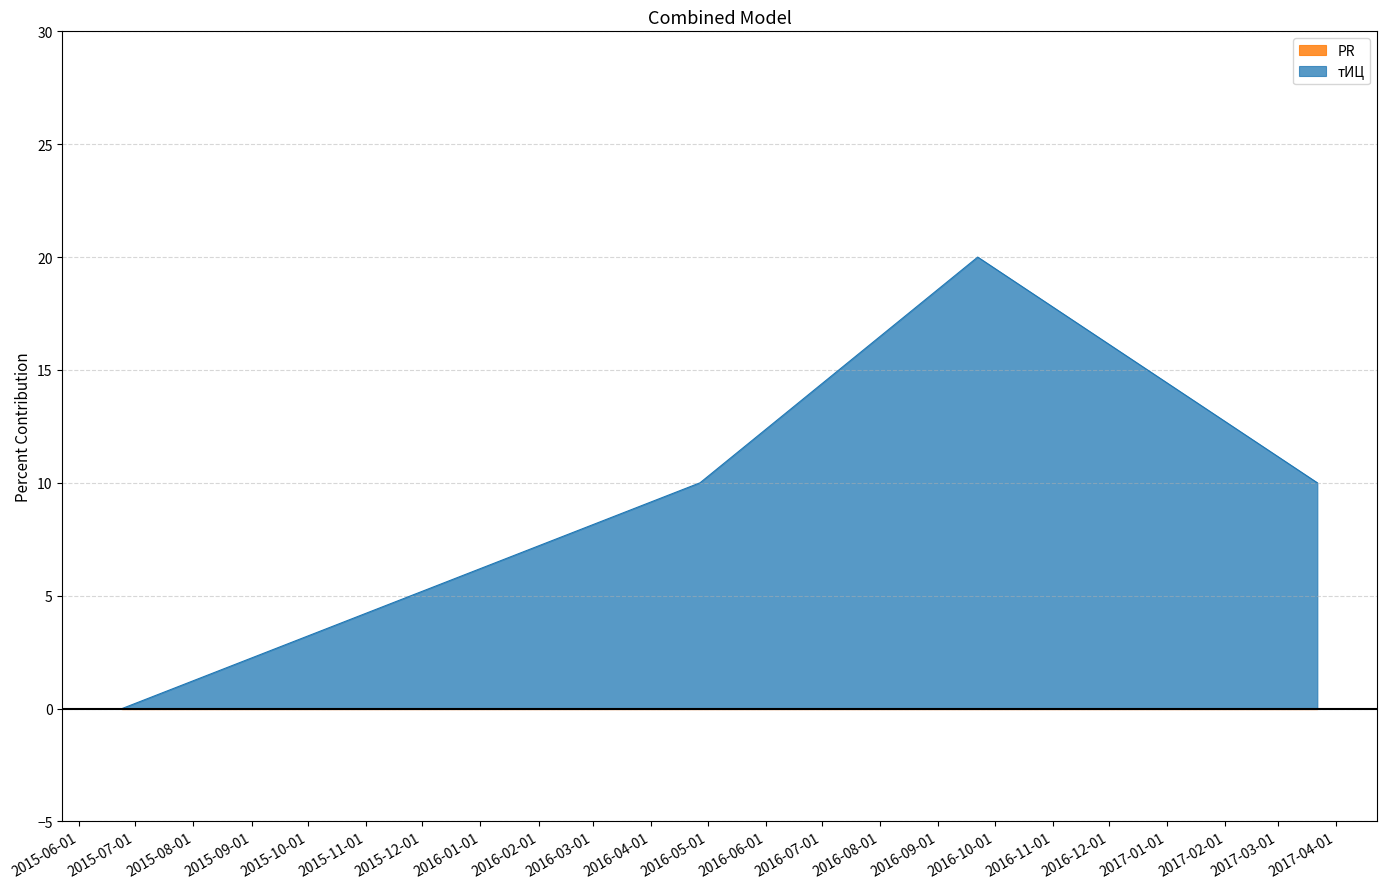

At which label does the data first exceed 10?

2016-09-22